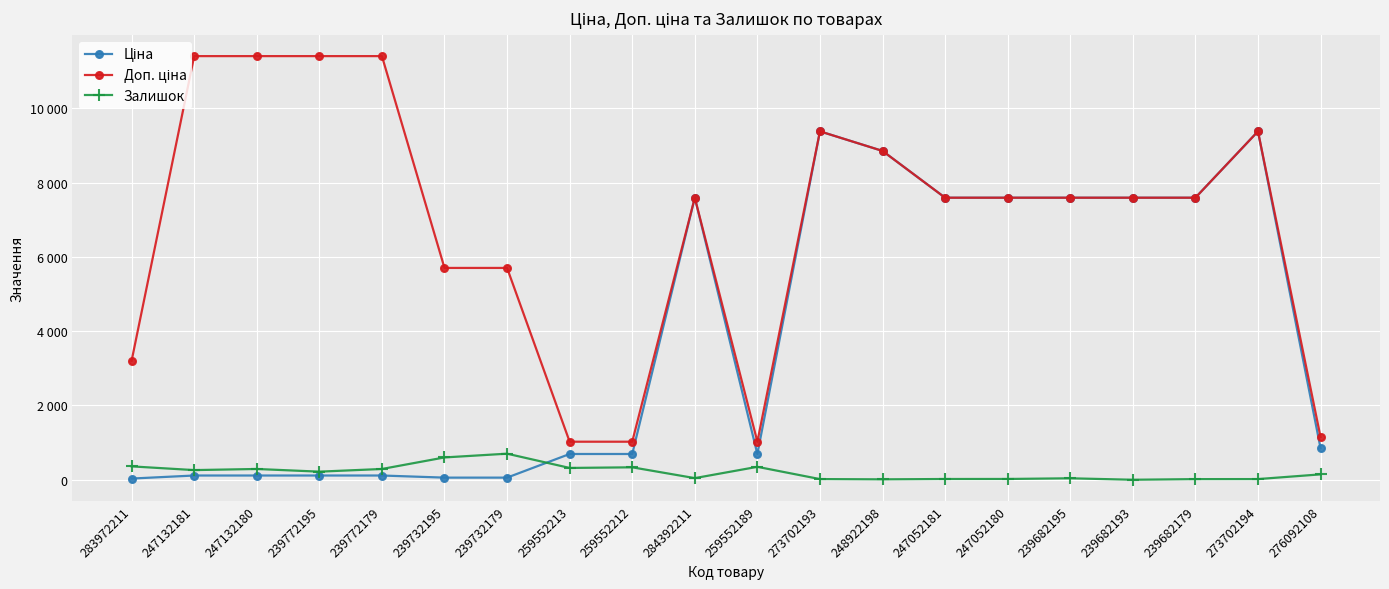

What is the total value across all series at 239682195?

15232.1